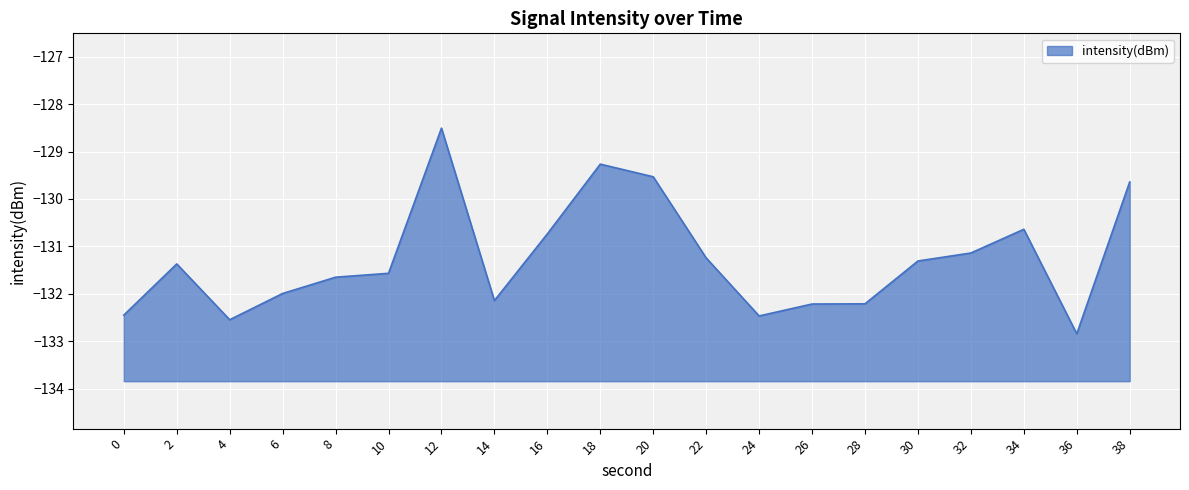

Rank the categories by value from lowest to highest.

36, 4, 24, 0, 26, 28, 14, 6, 8, 10, 2, 30, 22, 32, 16, 34, 38, 20, 18, 12